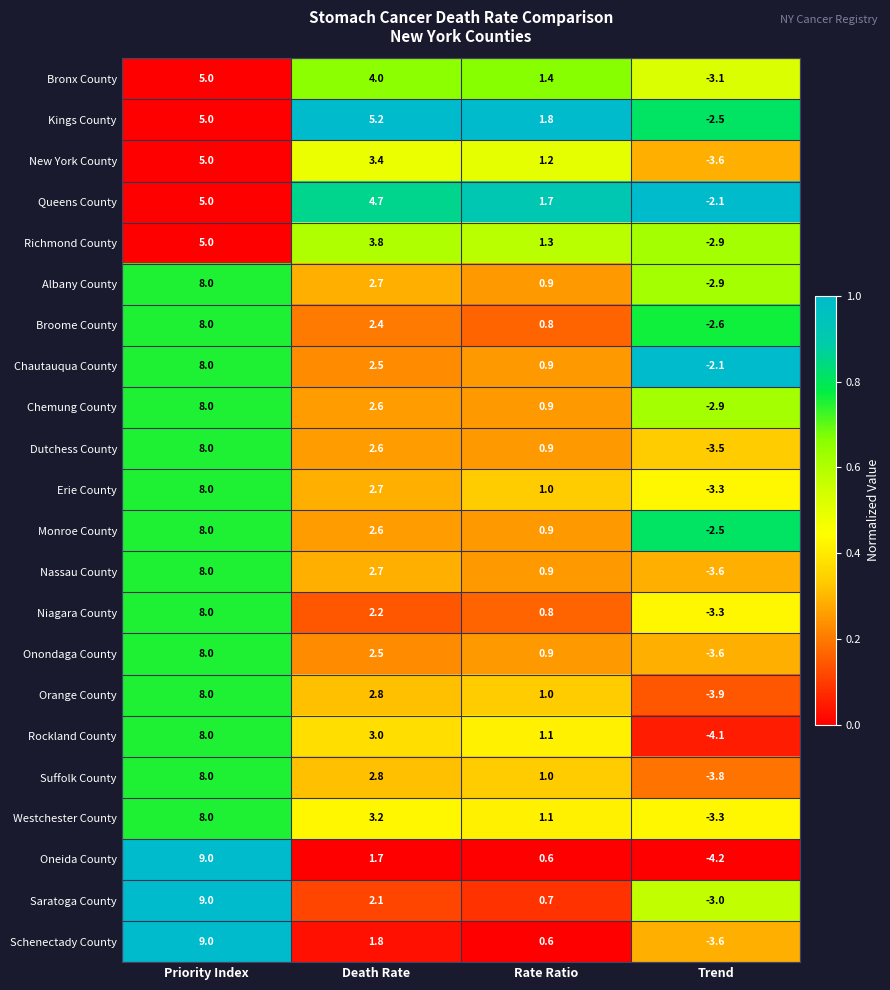

True or false: Suffolk County has a value of 1.0 at Rate Ratio.

True